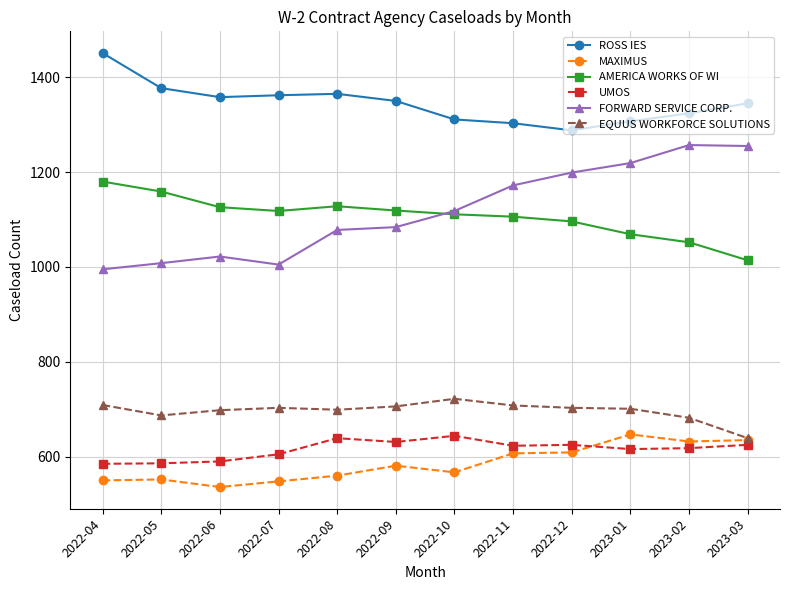

What is the lowest value of the UMOS series?

585